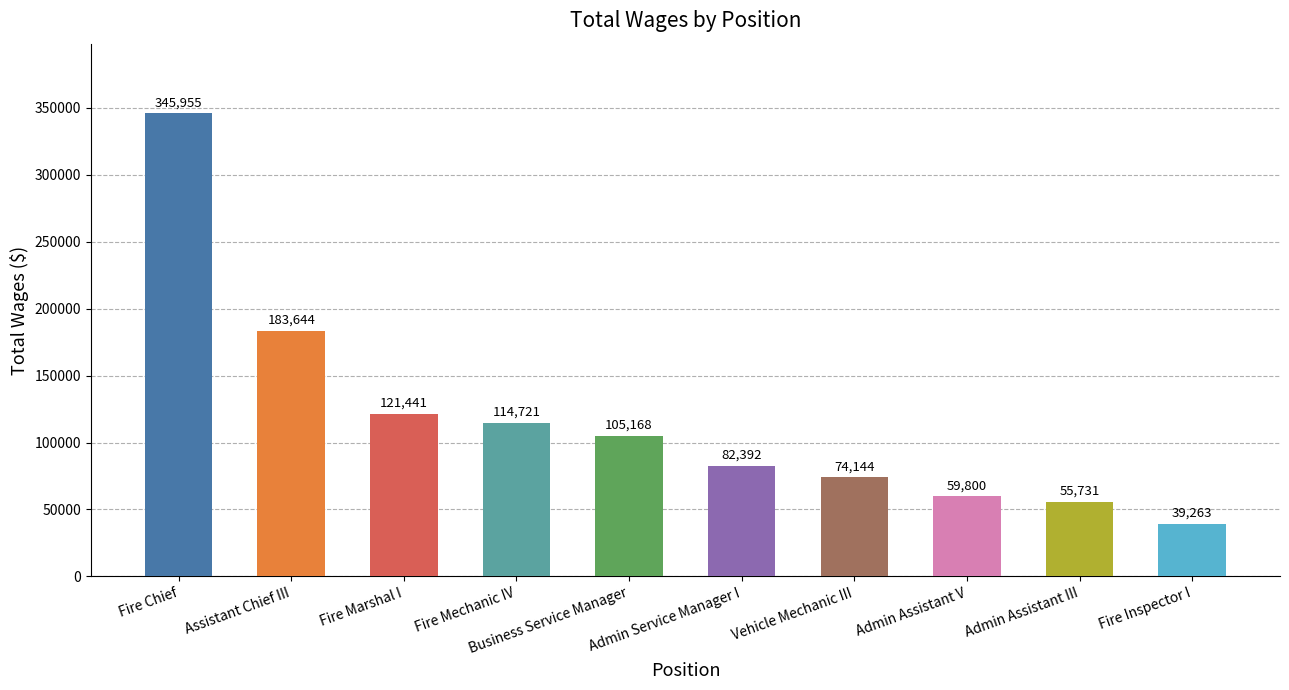

How many distinct data groups are displayed?

1